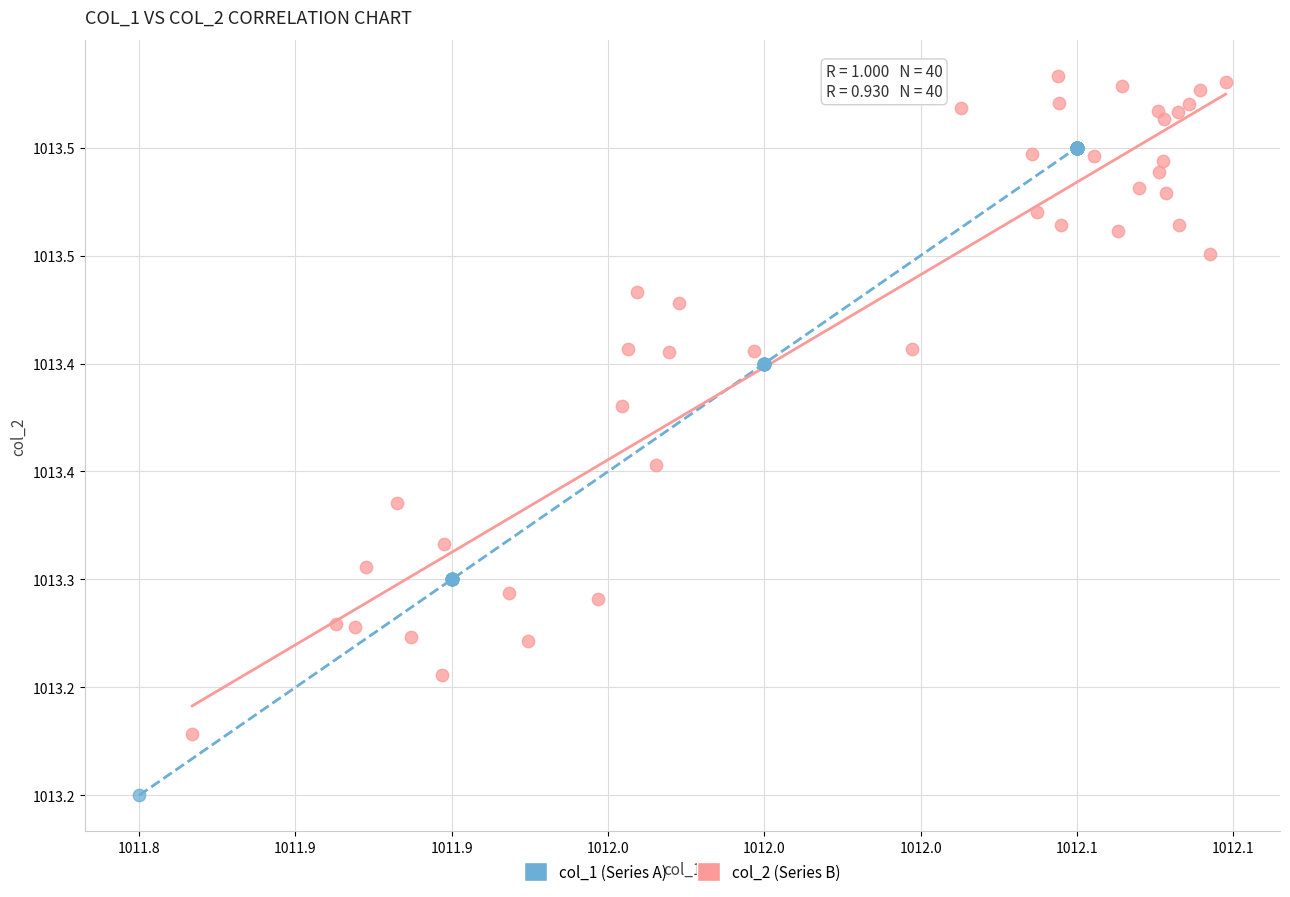

What are all the series names shown in the legend?

col_1 (Series A), col_2 (Series B)